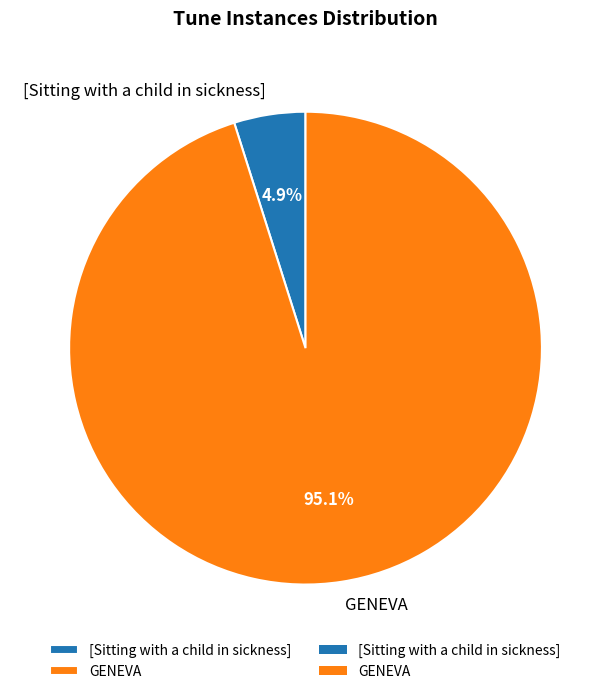

Which slice is the smallest?

[Sitting with a child in sickness]